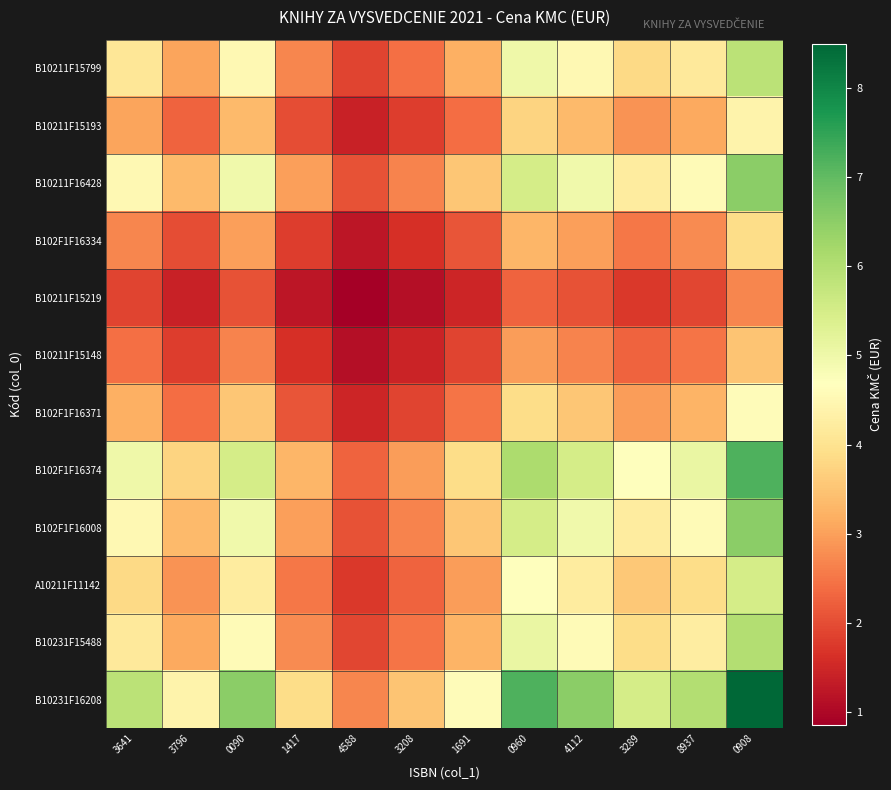

Reading left to right, what are all the values shown in this chart?

B10211F15799: 3641=4.1	3796=3.1	0090=4.5	1417=2.7	4588=1.9	3208=2.4	1691=3.2	0960=5.0	4112=4.5	3289=3.8	8937=4.2	0908=5.9
B10211F15193: 3641=3.1	3796=2.3	0090=3.4	1417=2.0	4588=1.4	3208=1.8	1691=2.4	0960=3.7	4112=3.4	3289=2.8	8937=3.1	0908=4.4
B10211F16428: 3641=4.5	3796=3.4	0090=5.0	1417=3.0	4588=2.1	3208=2.7	1691=3.5	0960=5.5	4112=5.0	3289=4.2	8937=4.6	0908=6.5
B102F1F16334: 3641=2.7	3796=2.0	0090=3.0	1417=1.8	4588=1.2	3208=1.6	1691=2.1	0960=3.3	4112=3.0	3289=2.5	8937=2.8	0908=3.9
B10211F15219: 3641=1.9	3796=1.4	0090=2.1	1417=1.2	4588=0.9	3208=1.1	1691=1.5	0960=2.3	4112=2.1	3289=1.7	8937=1.9	0908=2.7
B10211F15148: 3641=2.4	3796=1.8	0090=2.7	1417=1.6	4588=1.1	3208=1.4	1691=1.9	0960=3.0	4112=2.7	3289=2.3	8937=2.5	0908=3.5
B102F1F16371: 3641=3.2	3796=2.4	0090=3.5	1417=2.1	4588=1.5	3208=1.9	1691=2.5	0960=3.9	4112=3.5	3289=3.0	8937=3.2	0908=4.6
B102F1F16374: 3641=5.0	3796=3.7	0090=5.5	1417=3.3	4588=2.3	3208=3.0	1691=3.9	0960=6.1	4112=5.5	3289=4.7	8937=5.1	0908=7.2
B102F1F16008: 3641=4.5	3796=3.4	0090=5.0	1417=3.0	4588=2.1	3208=2.7	1691=3.5	0960=5.5	4112=5.0	3289=4.2	8937=4.6	0908=6.5
A10211F11142: 3641=3.8	3796=2.8	0090=4.2	1417=2.5	4588=1.7	3208=2.3	1691=3.0	0960=4.7	4112=4.2	3289=3.6	8937=3.9	0908=5.5
B10231F15488: 3641=4.2	3796=3.1	0090=4.6	1417=2.8	4588=1.9	3208=2.5	1691=3.2	0960=5.1	4112=4.6	3289=3.9	8937=4.2	0908=6.0
B10231F16208: 3641=5.9	3796=4.4	0090=6.5	1417=3.9	4588=2.7	3208=3.5	1691=4.6	0960=7.2	4112=6.5	3289=5.5	8937=6.0	0908=8.5